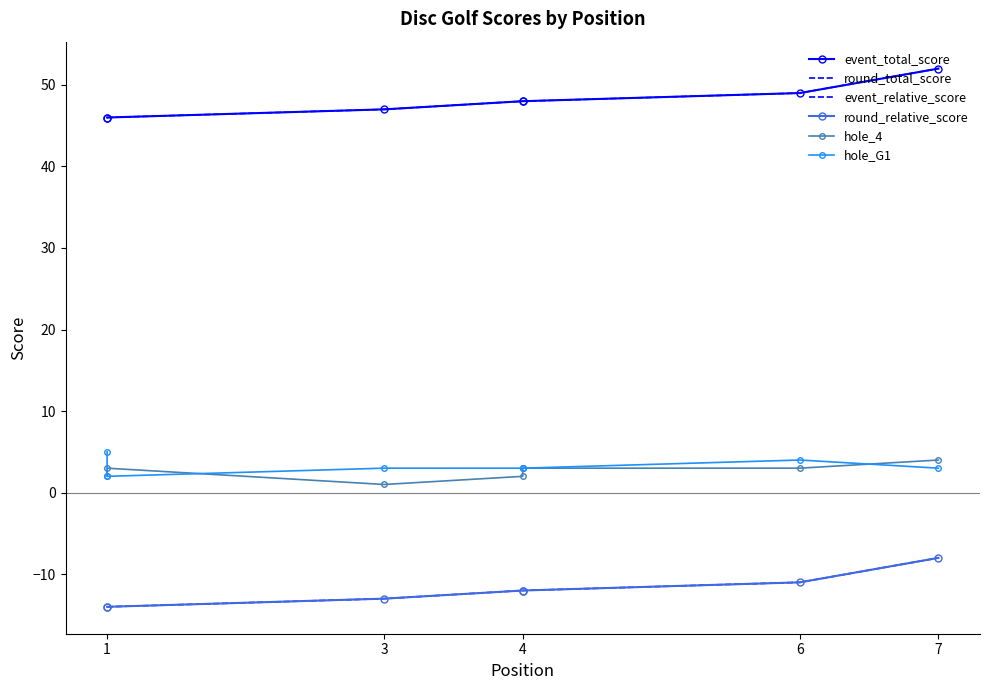

What are all the series names shown in the legend?

event_total_score, round_total_score, event_relative_score, round_relative_score, hole_4, hole_G1